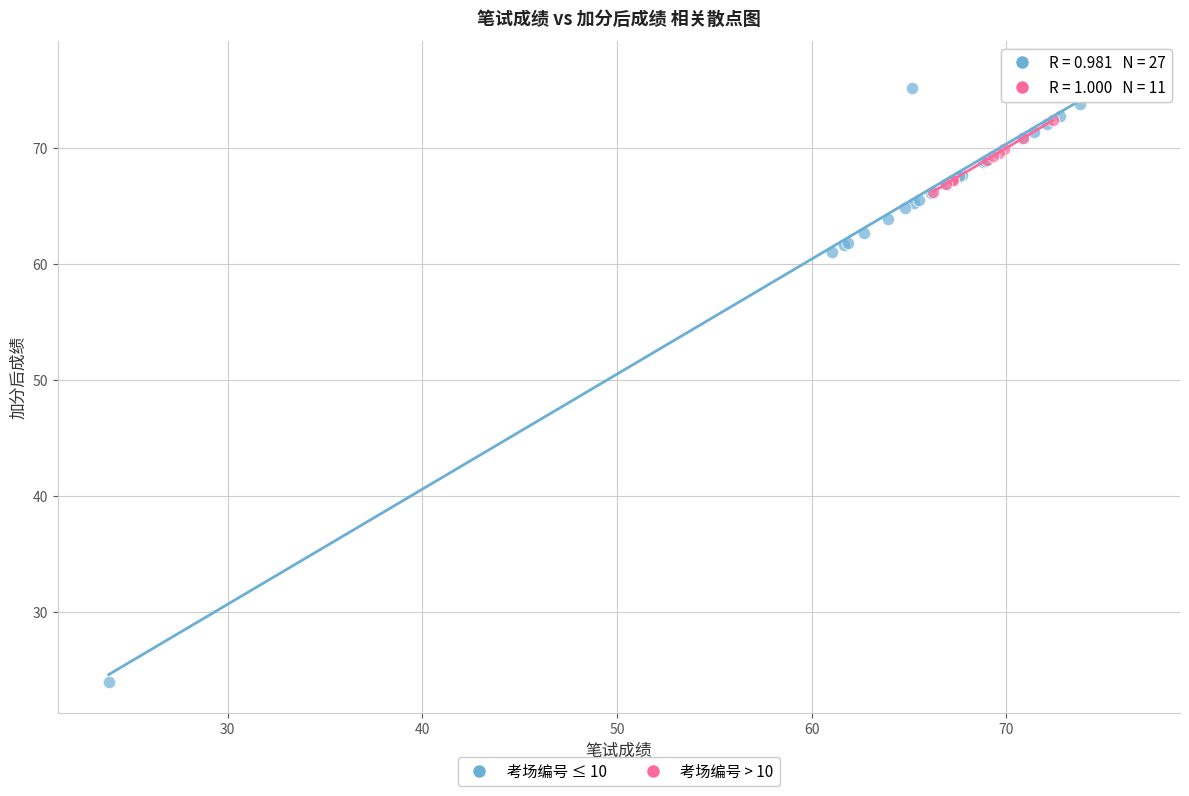

Which series has the largest Y range (max minus min)?

考场编号 ≤ 10